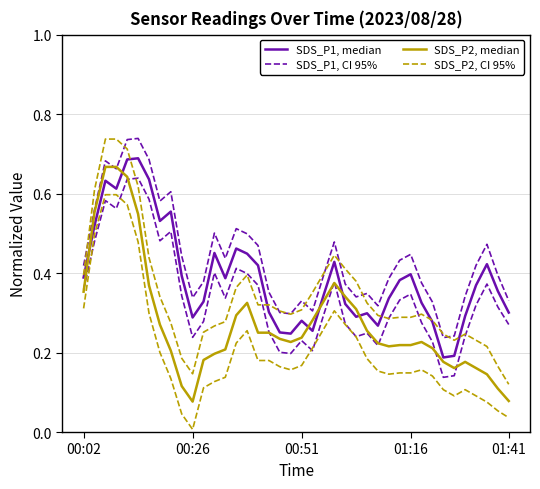

What is the sum of the SDS_P1, median values at 36 and 20?

0.6